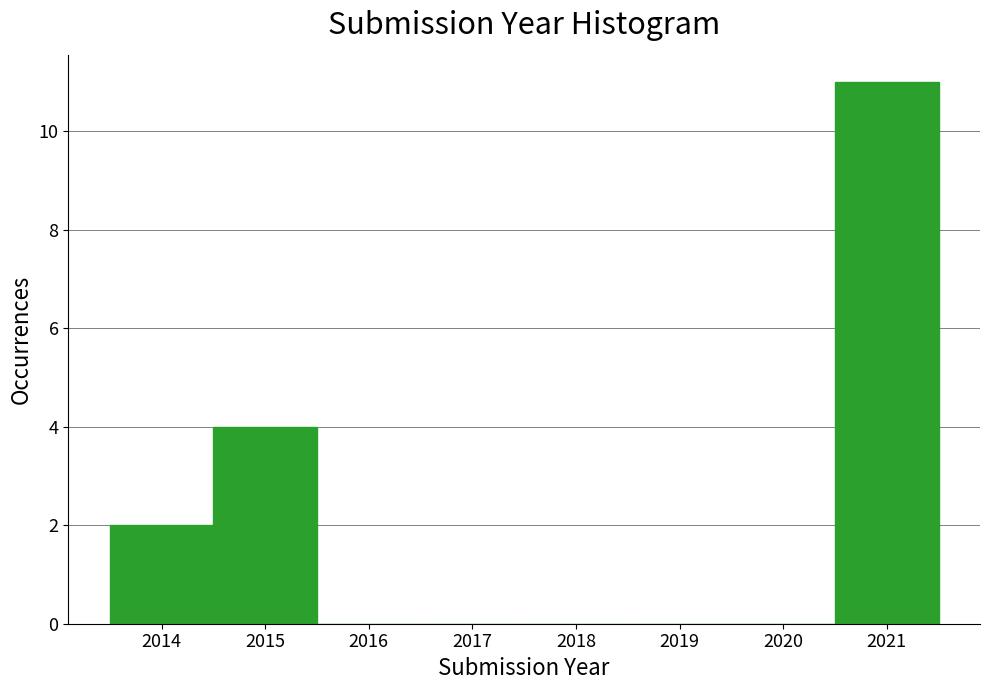

Reading left to right, transcribe this chart: for each bar, give the range it covers on the x-axis and its height. The values are not printed on the chart, so give them approximately, as read against the axis.

2013.5 to 2014.5: 2
2014.5 to 2015.5: 4
2015.5 to 2016.5: 0
2016.5 to 2017.5: 0
2017.5 to 2018.5: 0
2018.5 to 2019.5: 0
2019.5 to 2020.5: 0
2020.5 to 2021.5: 11